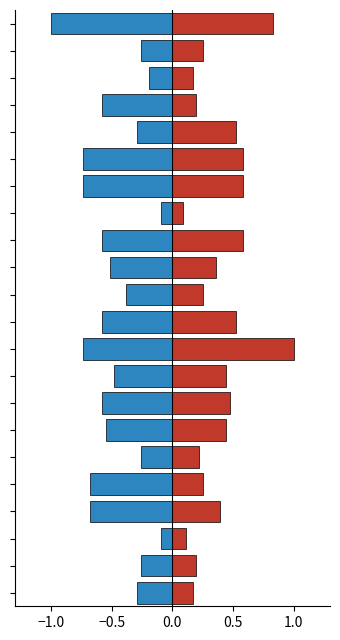

What is the value of the female_55_59 bar at the 12th from the left?

-0.6